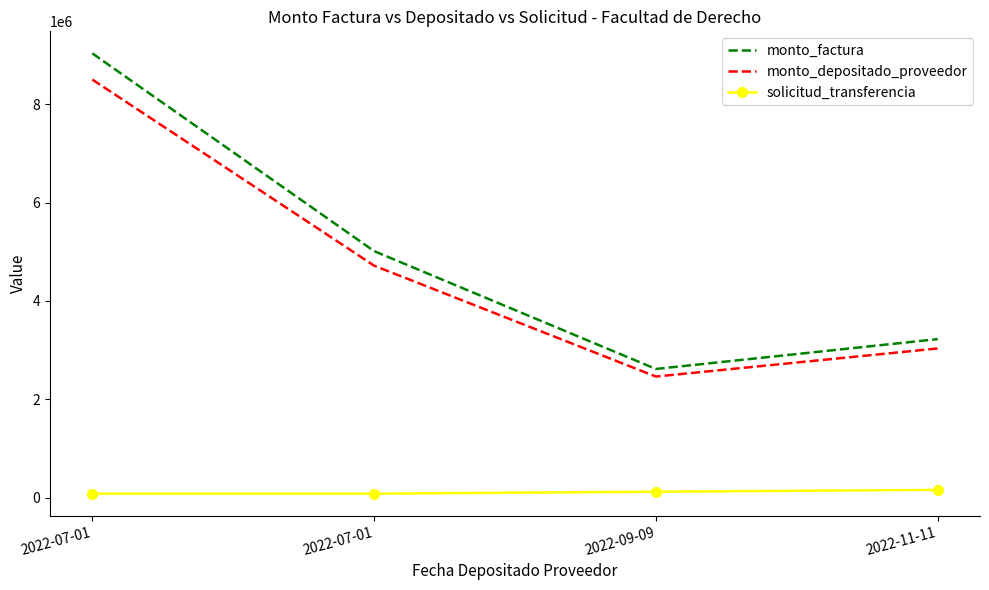

How many distinct data groups are displayed?

3